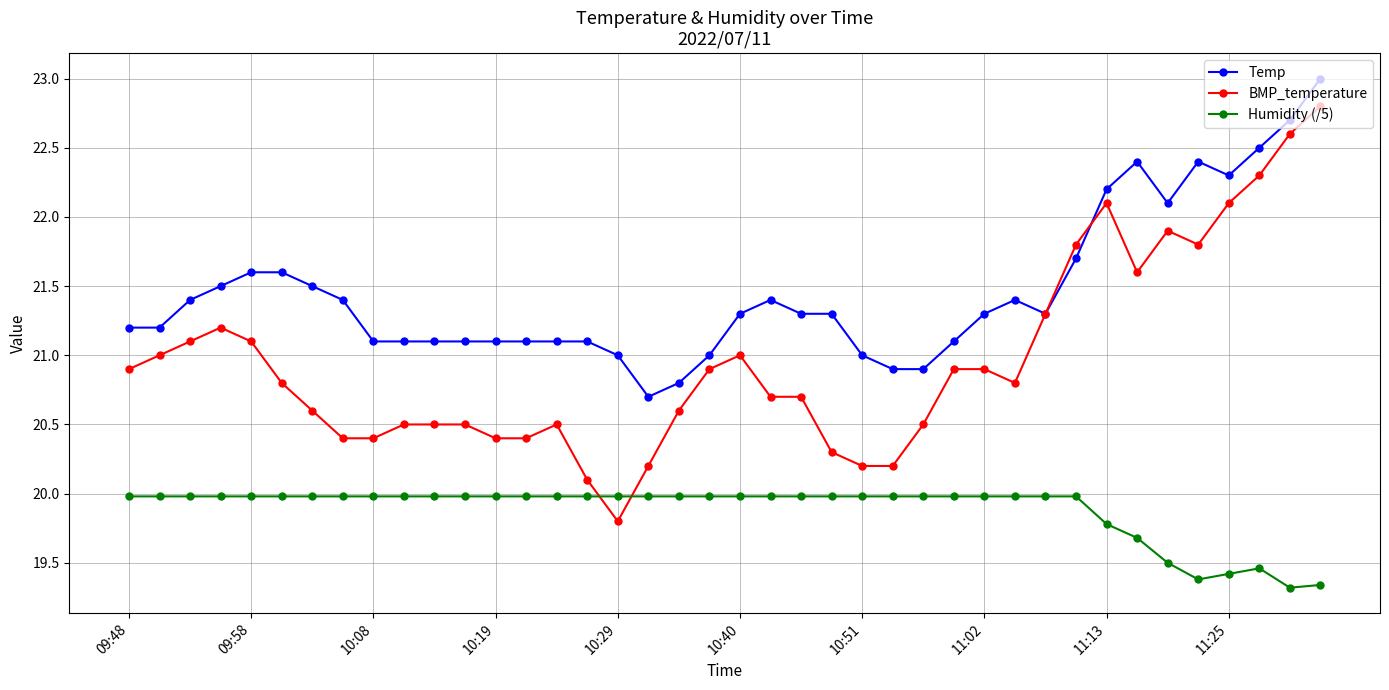

True or false: Humidity (/5) has more than 0 points higher than both neighbors.

True